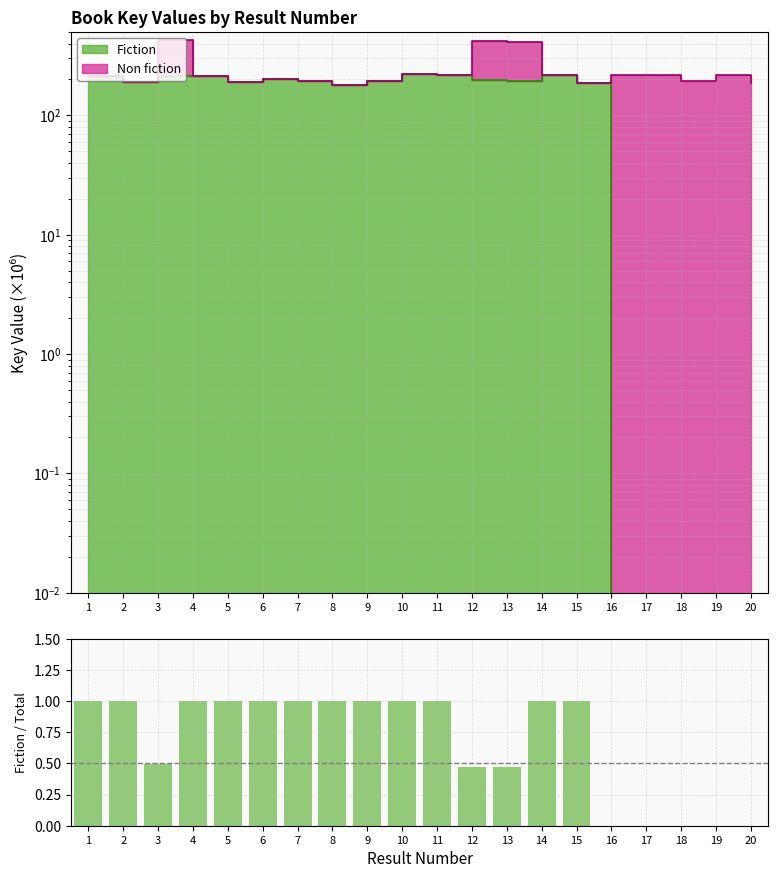

List the labels in order of value, largest first.

1, 2, 4, 5, 6, 7, 8, 9, 10, 11, 14, 15, 3, 12, 13, 16, 17, 18, 19, 20